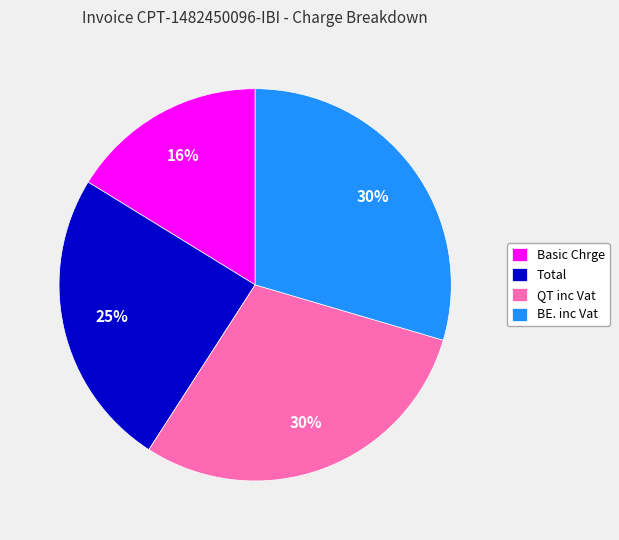

Is there any slice that represents more than half of the pie?

No